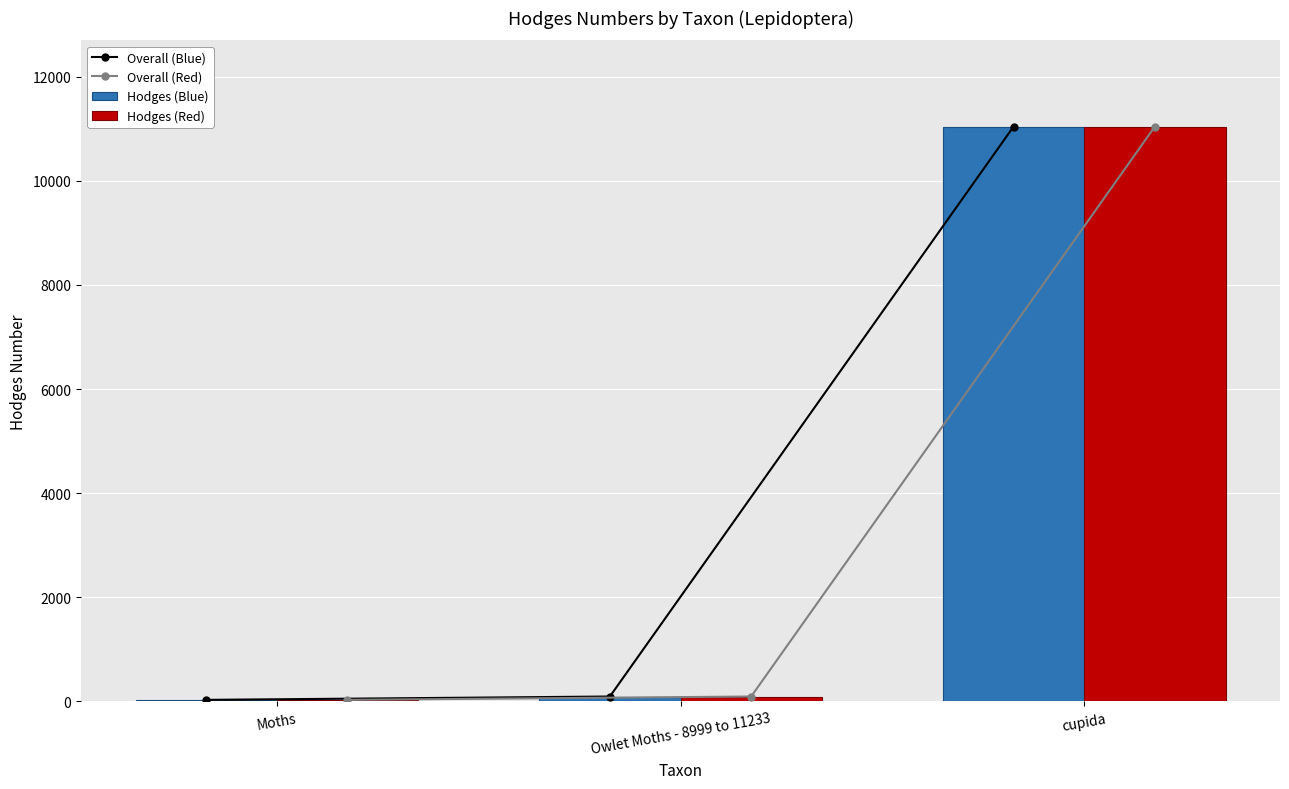

List the series in order of their peak value, highest first.

Overall (Blue), Overall (Red), Hodges (Blue), Hodges (Red)